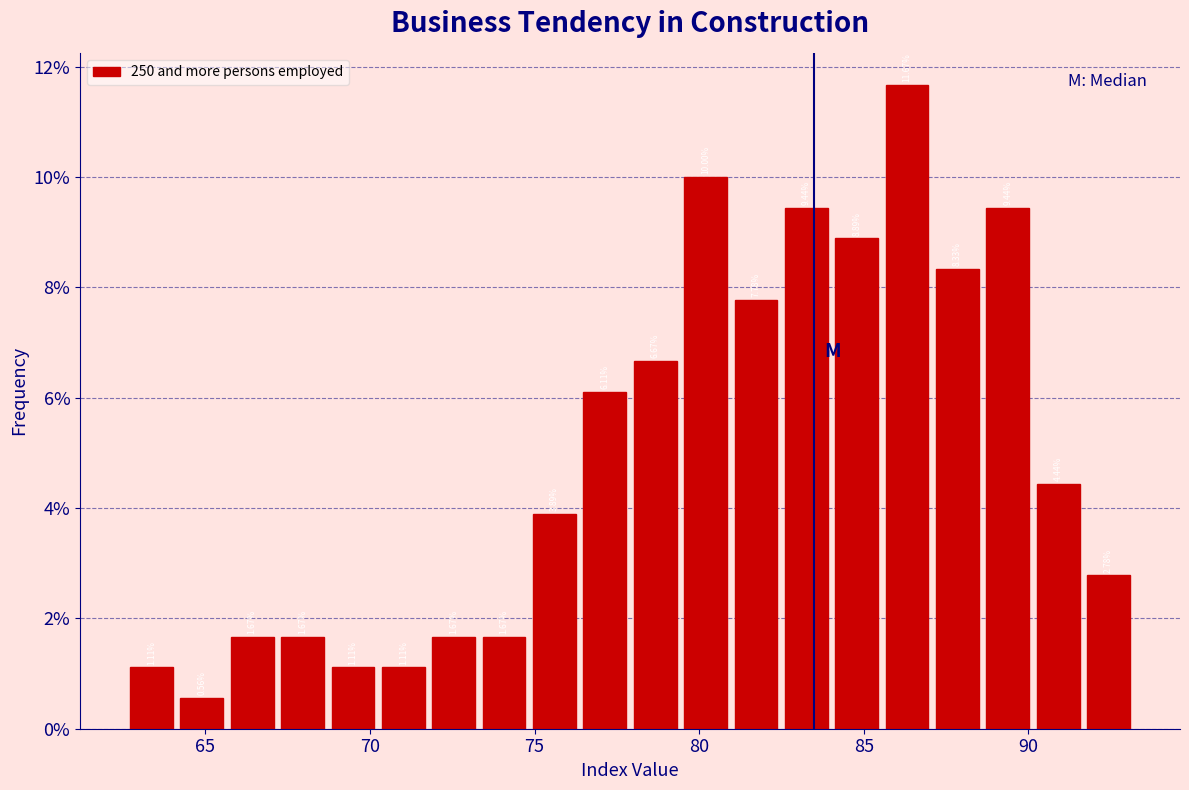

Around what value on the x-axis is the tallest bar? Give the approximate position of its centre, as read against the axis.

86.5